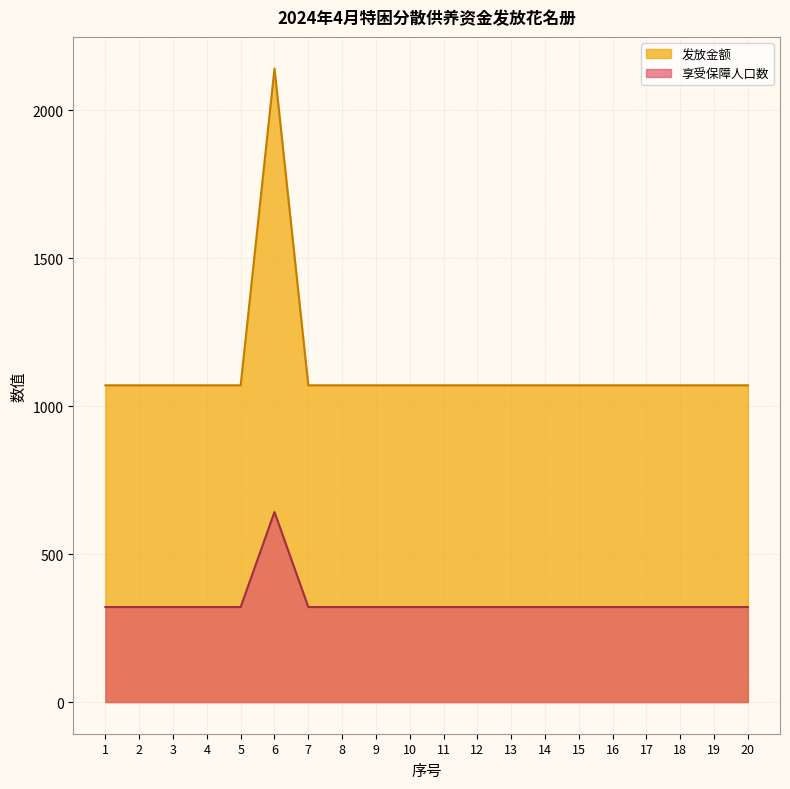

What is the total value across all series at 9?

1391